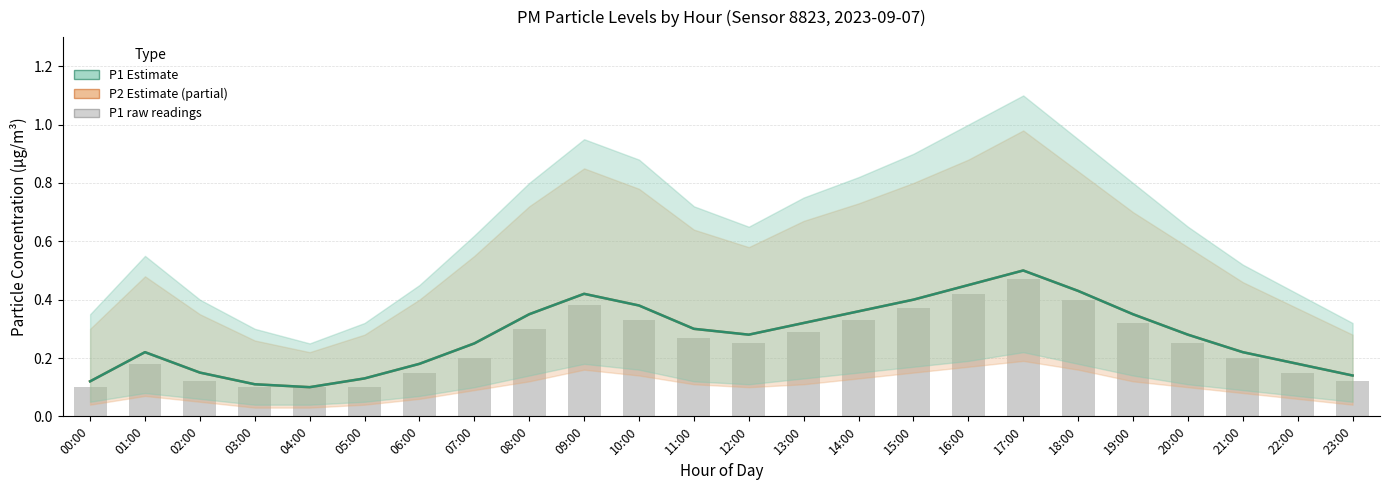

Reading left to right, transcribe all the data shown in this chart.

P2 mean: 0.1	0.2	0.1	0.1	0.1	0.1	0.2	0.2	0.3	0.4	0.4	0.3	0.3	0.3	0.4	0.4	0.5	0.5	0.4	0.3	0.3	0.2	0.2	0.1
P1 mean: 0.1	0.2	0.1	0.1	0.1	0.1	0.2	0.2	0.3	0.4	0.4	0.3	0.3	0.3	0.4	0.4	0.5	0.5	0.4	0.3	0.3	0.2	0.2	0.1
P1 raw: 0.1	0.2	0.1	0.1	0.1	0.1	0.1	0.2	0.3	0.4	0.3	0.3	0.2	0.3	0.3	0.4	0.4	0.5	0.4	0.3	0.2	0.2	0.1	0.1